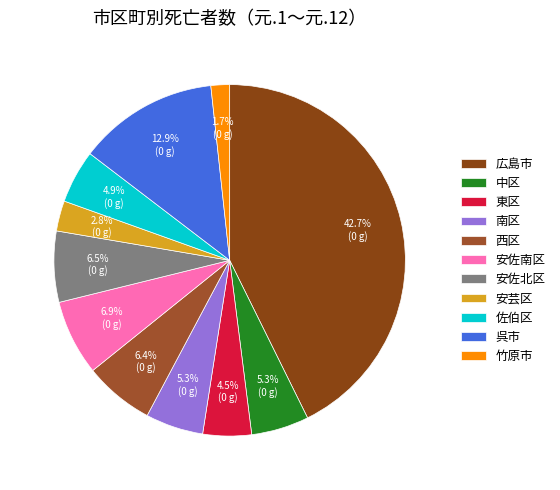

How many slices are in this pie chart?

11